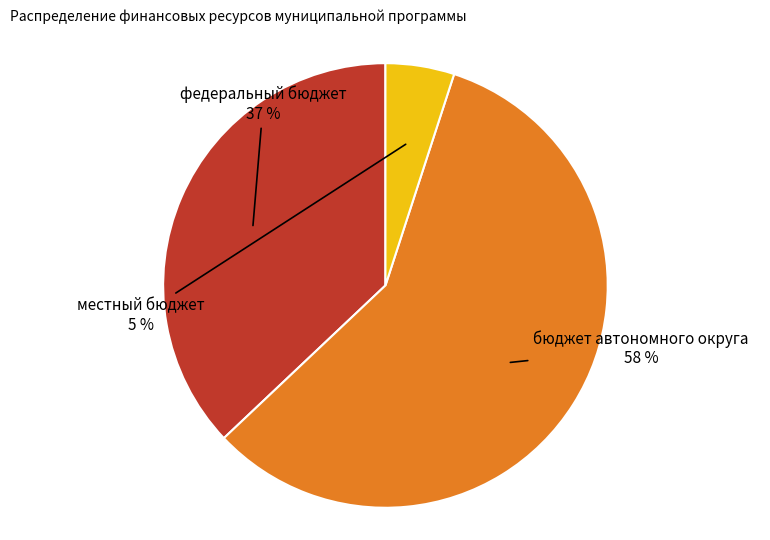

Is there any slice that represents more than half of the pie?

Yes